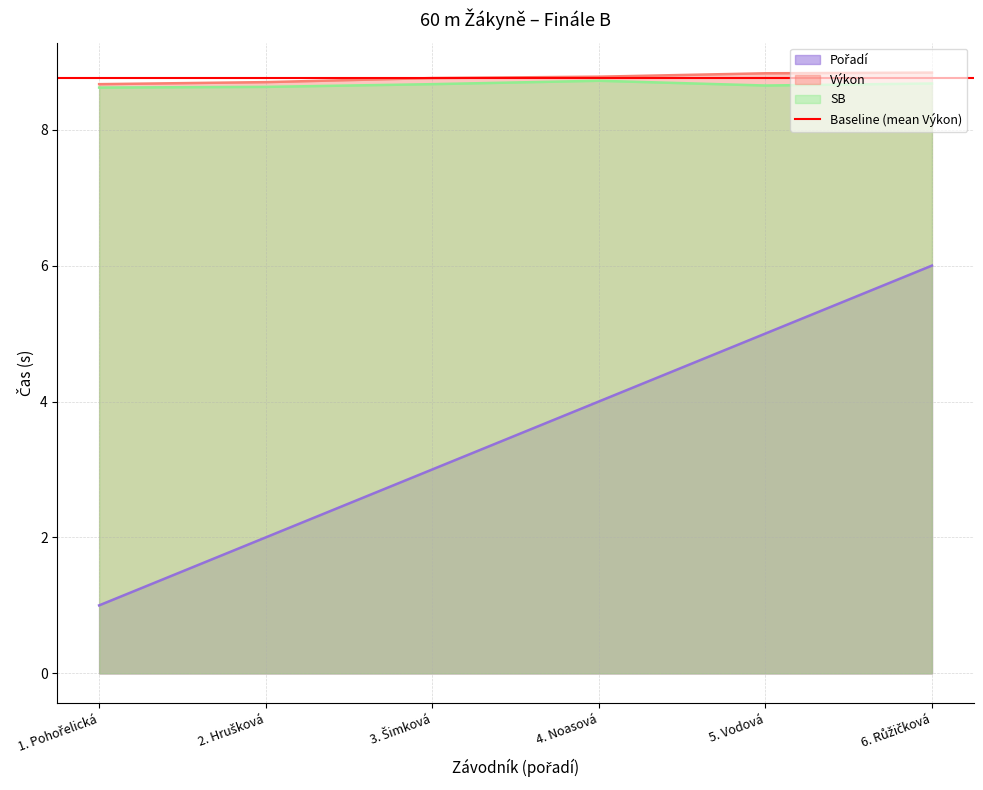

True or false: SB has a value of 8.7 at 4. Noasová.

True